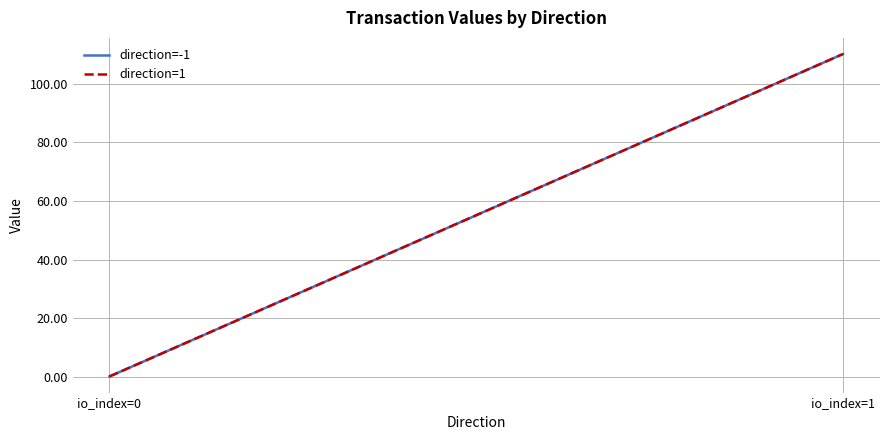

How many lines are shown in the chart?

2